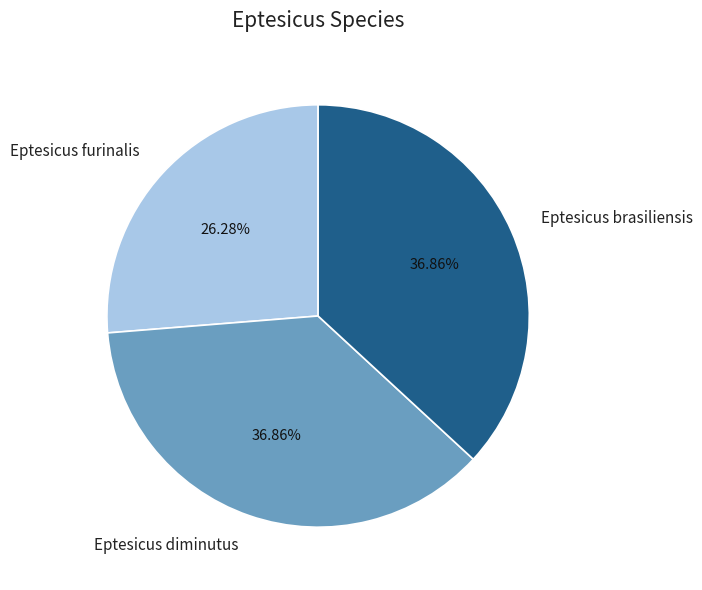

Which has a higher value, Eptesicus furinalis or Eptesicus diminutus?

Eptesicus diminutus